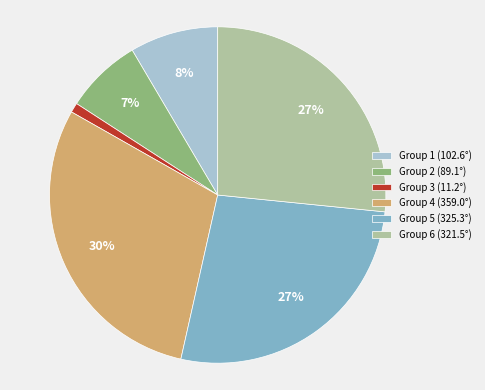

Between Group 6 (321.5°) and Group 3 (11.2°), which is larger?

Group 6 (321.5°)